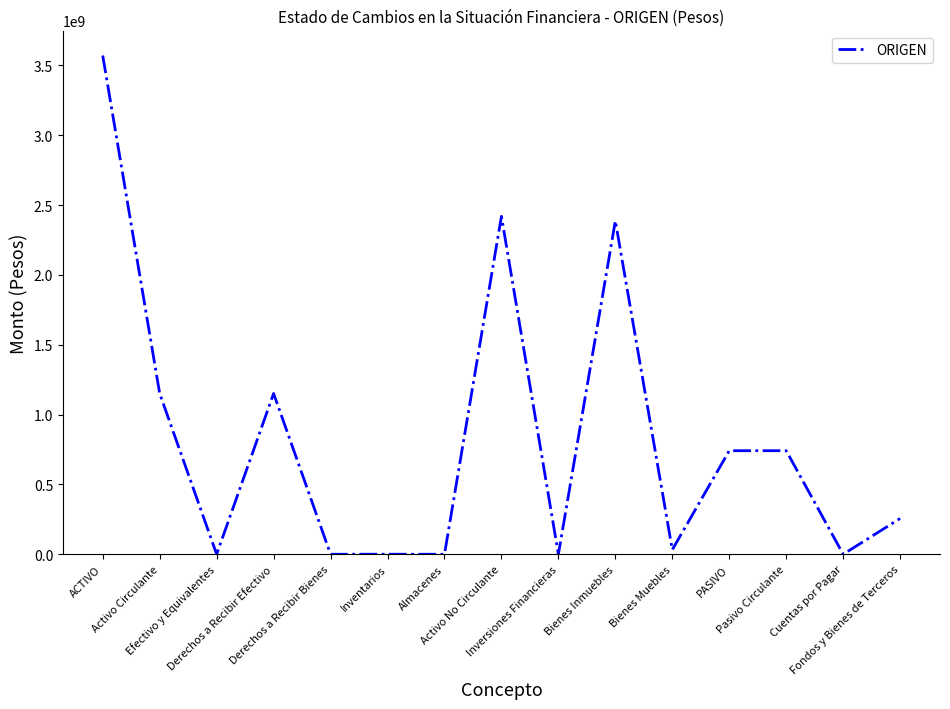

Between Pasivo Circulante and Fondos y Bienes de Terceros, which is larger?

Pasivo Circulante